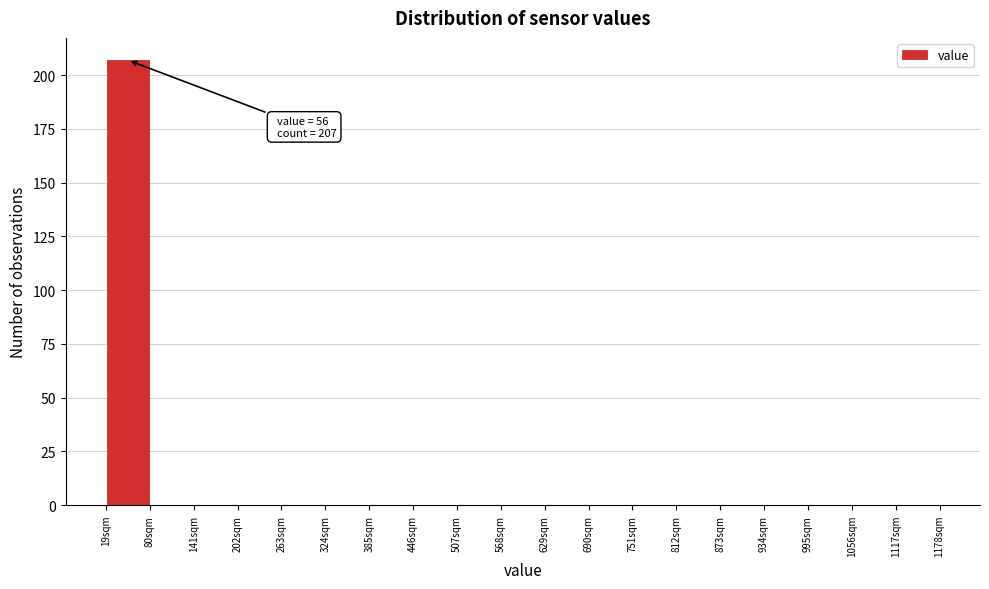

Which range on the x-axis has the tallest bar?

19 to 80